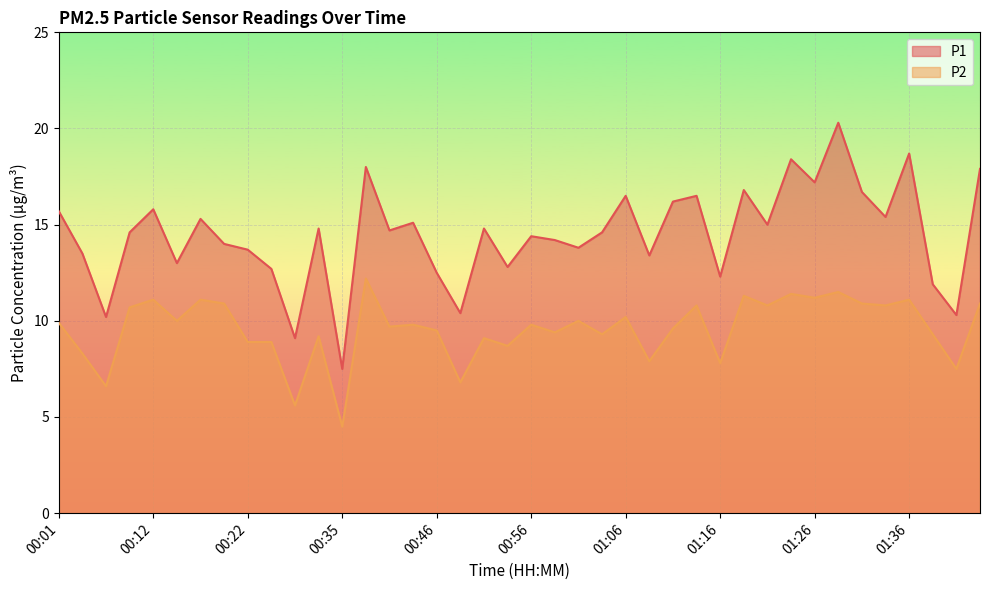

What value does the P2 series have at 00:09?

10.7